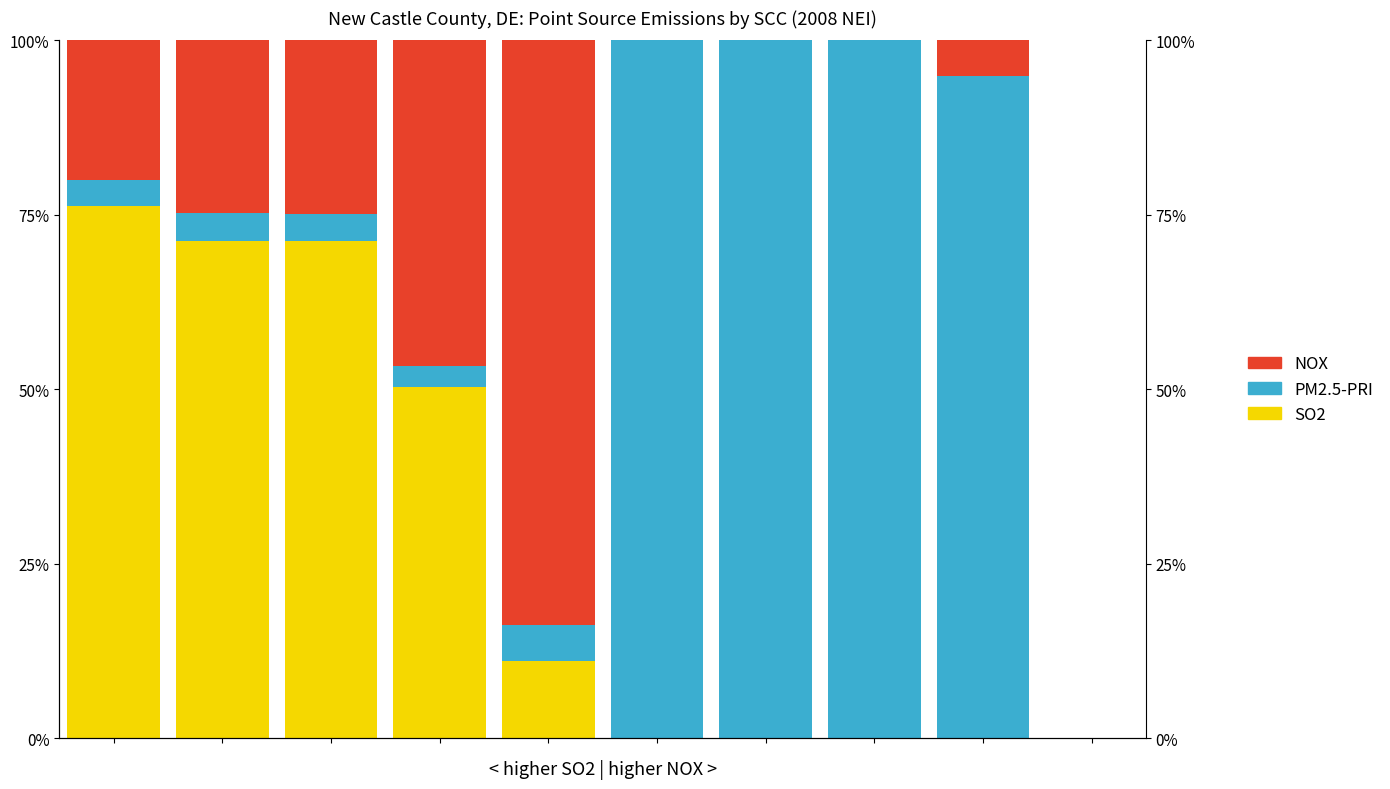

The PM2.5-PRI series shows 1.0 at 5. True or false?

True